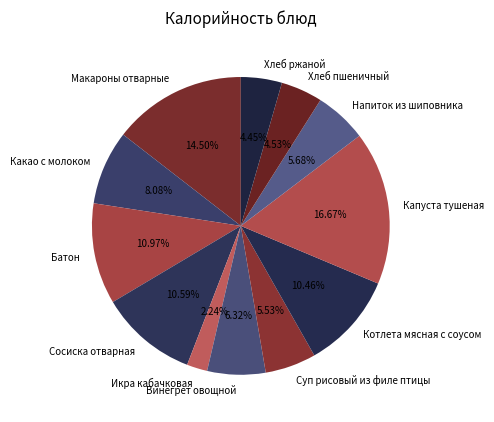

What is the ratio of the value at Макароны отварные to the value at Икра кабачковая?

6.5